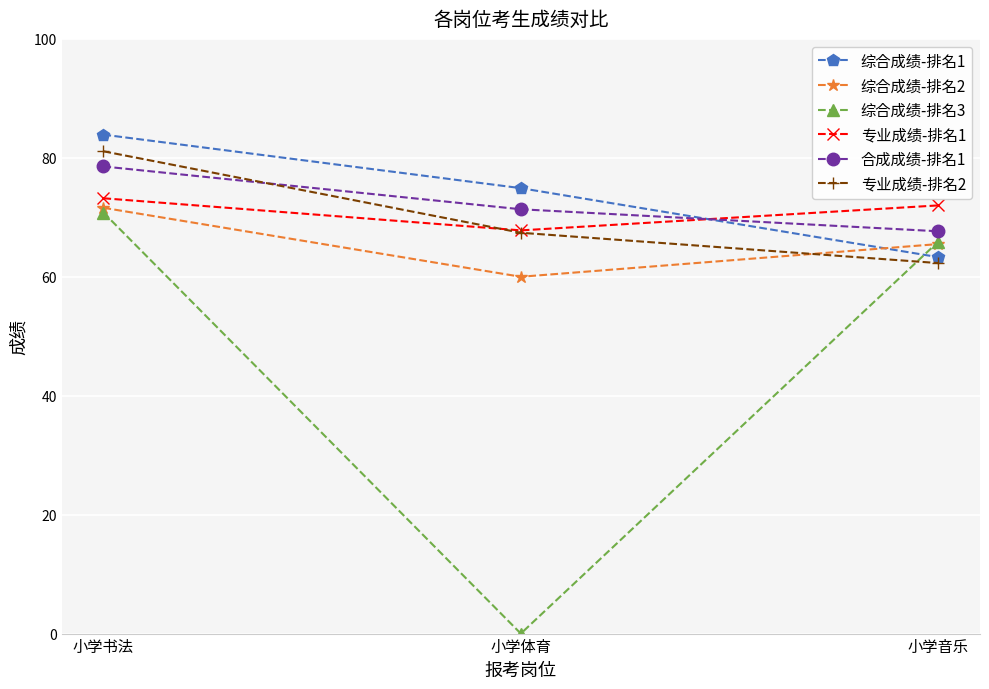

At which category does the chart reach its peak across all series?

小学书法